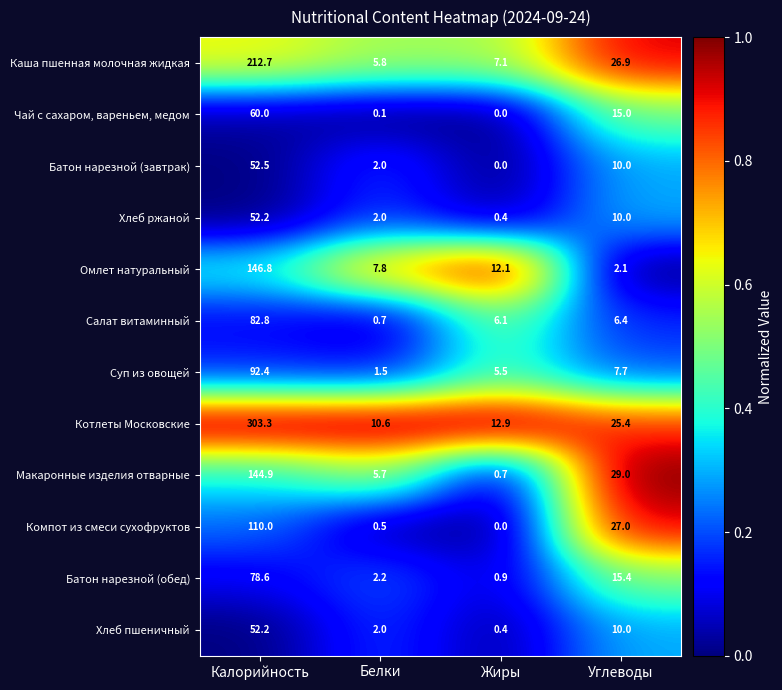

How many data points in Чай с сахаром, вареньем, медом are less than 15?

2